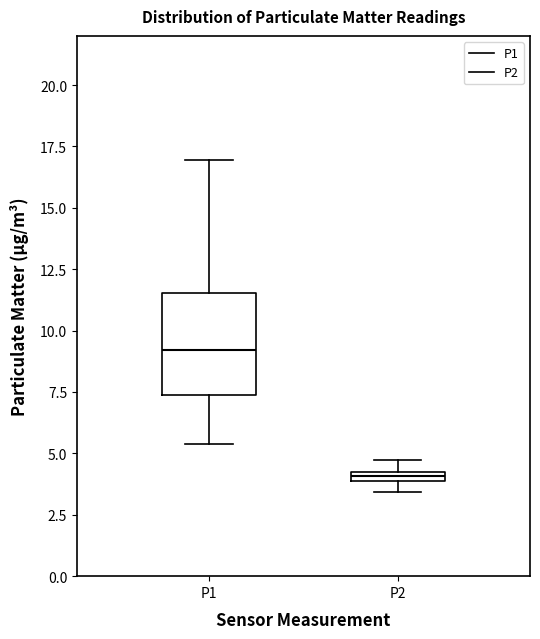

Comparing the boxes themselves (not the whiskers), which one is the tallest?

P1